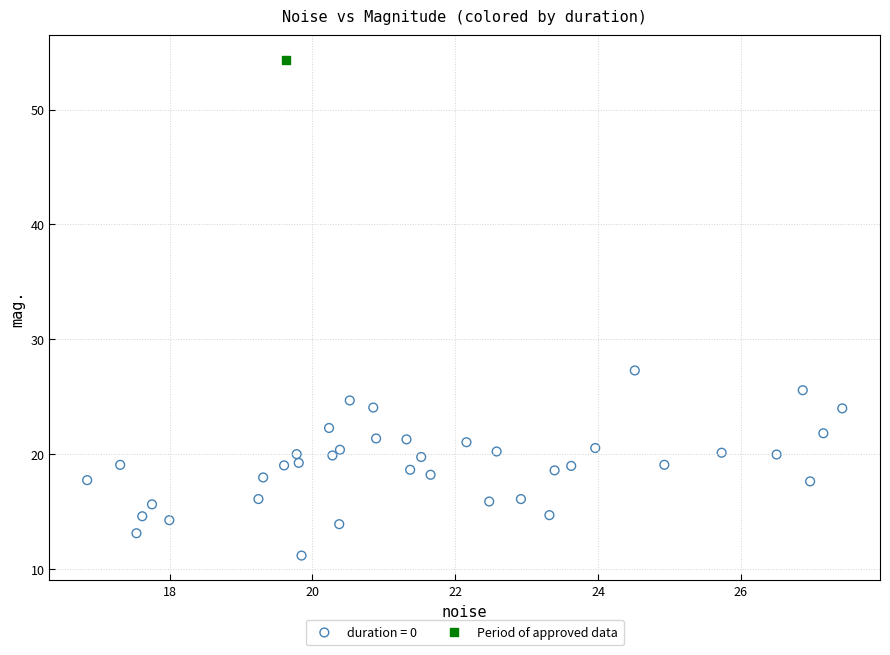

Which series contains the lowest Y value?

duration = 0